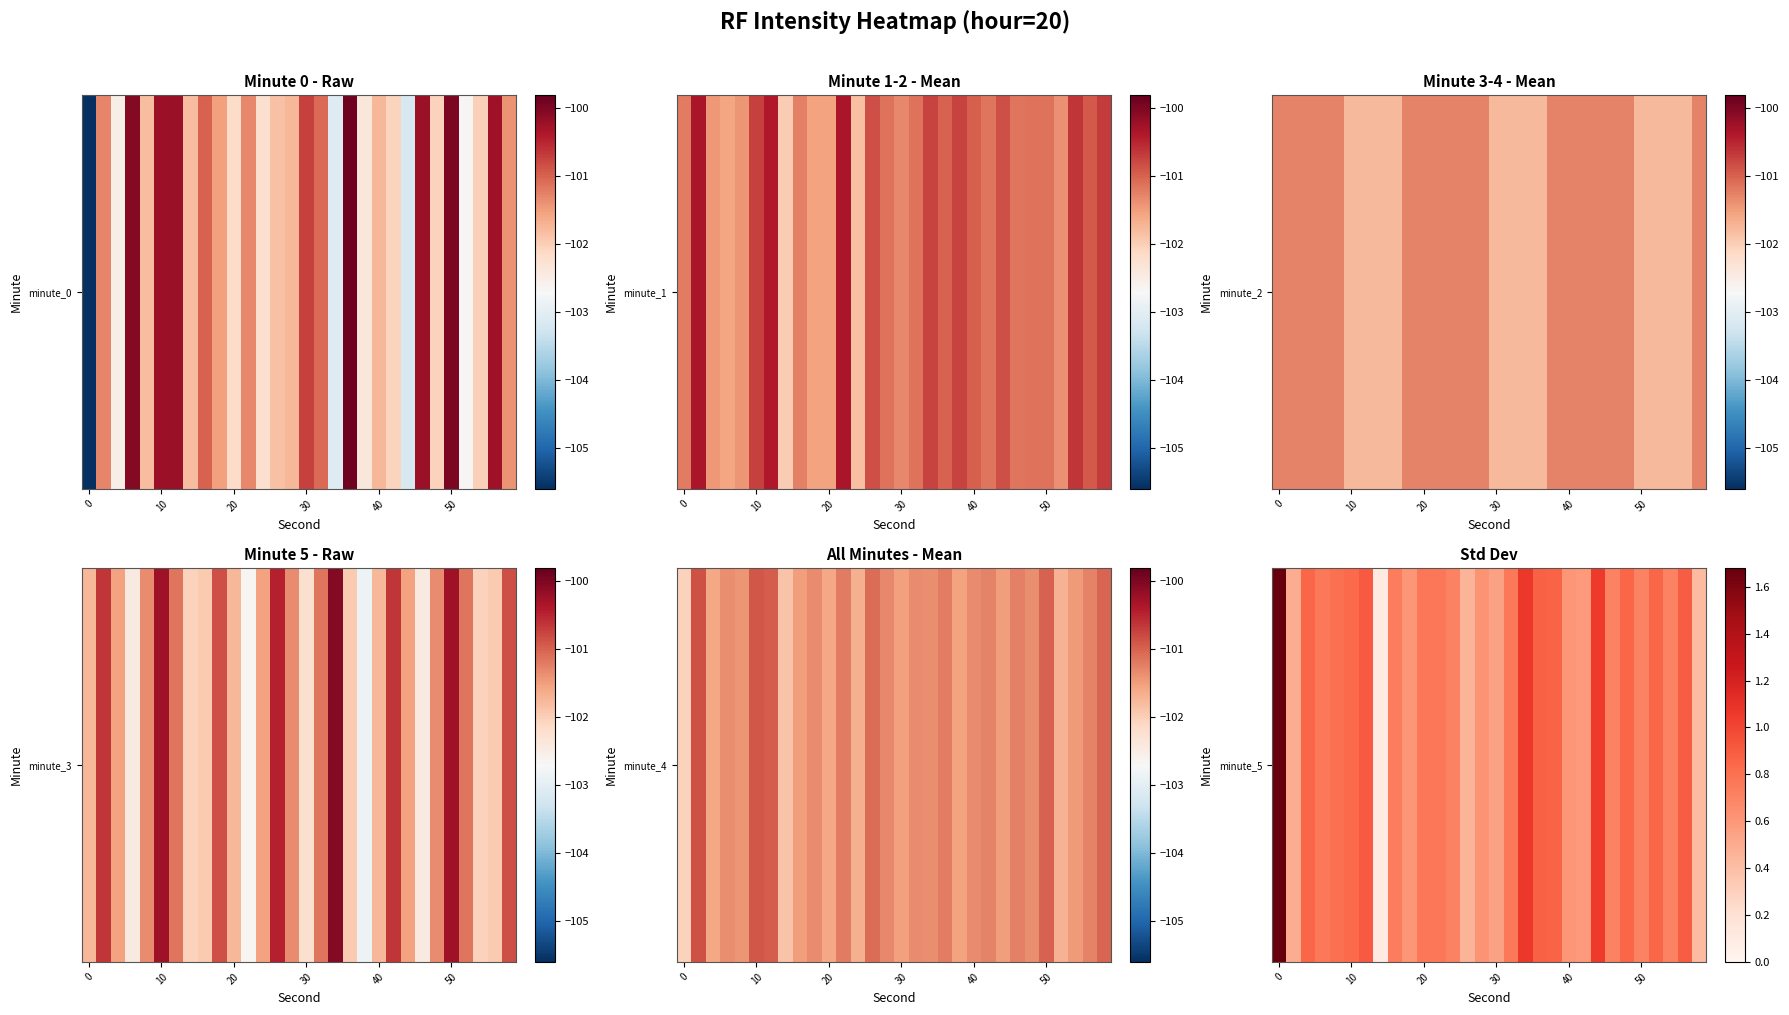

Which has a higher value, 14 or 40?

40